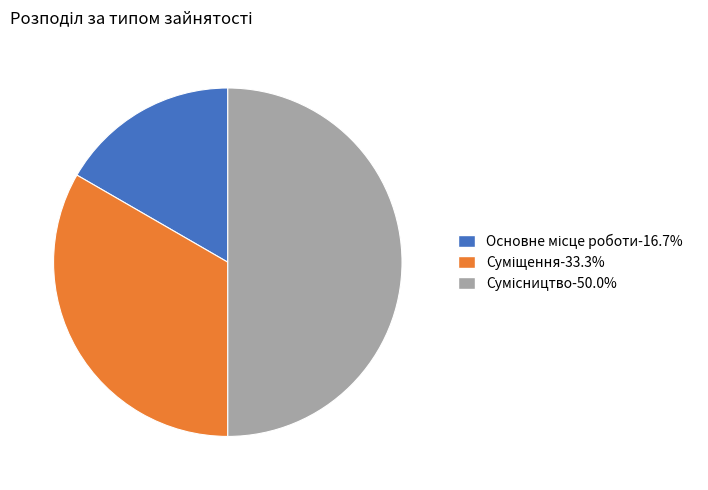

Does Сумісництво represent more than half of the total?

No